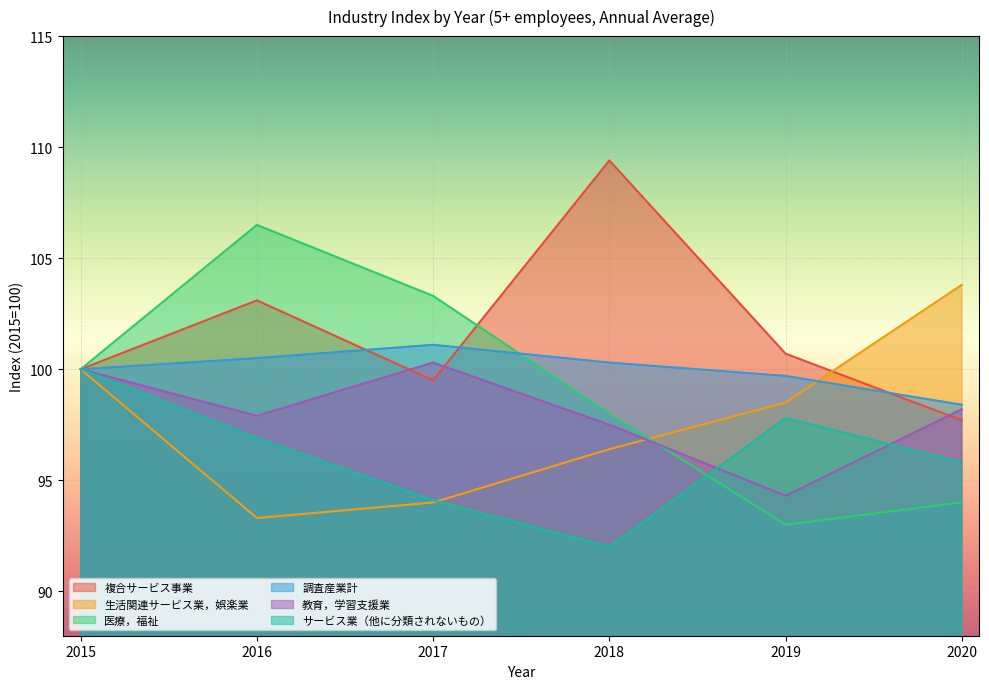

Rank the series at 2015 from lowest to highest value.

複合サービス事業, 生活関連サービス業，娯楽業, 医療，福祉, 調査産業計, 教育，学習支援業, サービス業（他に分類されないもの）